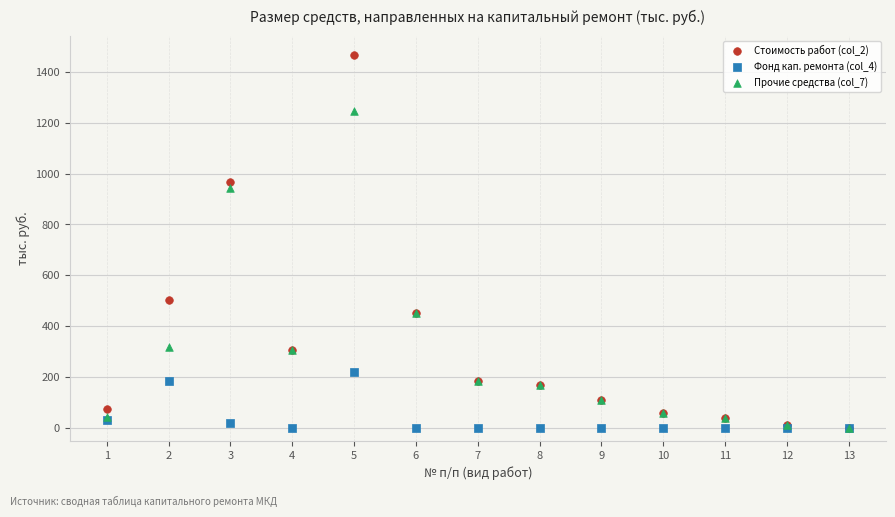

Which series has the widest spread of Y values?

Стоимость работ (col_2)